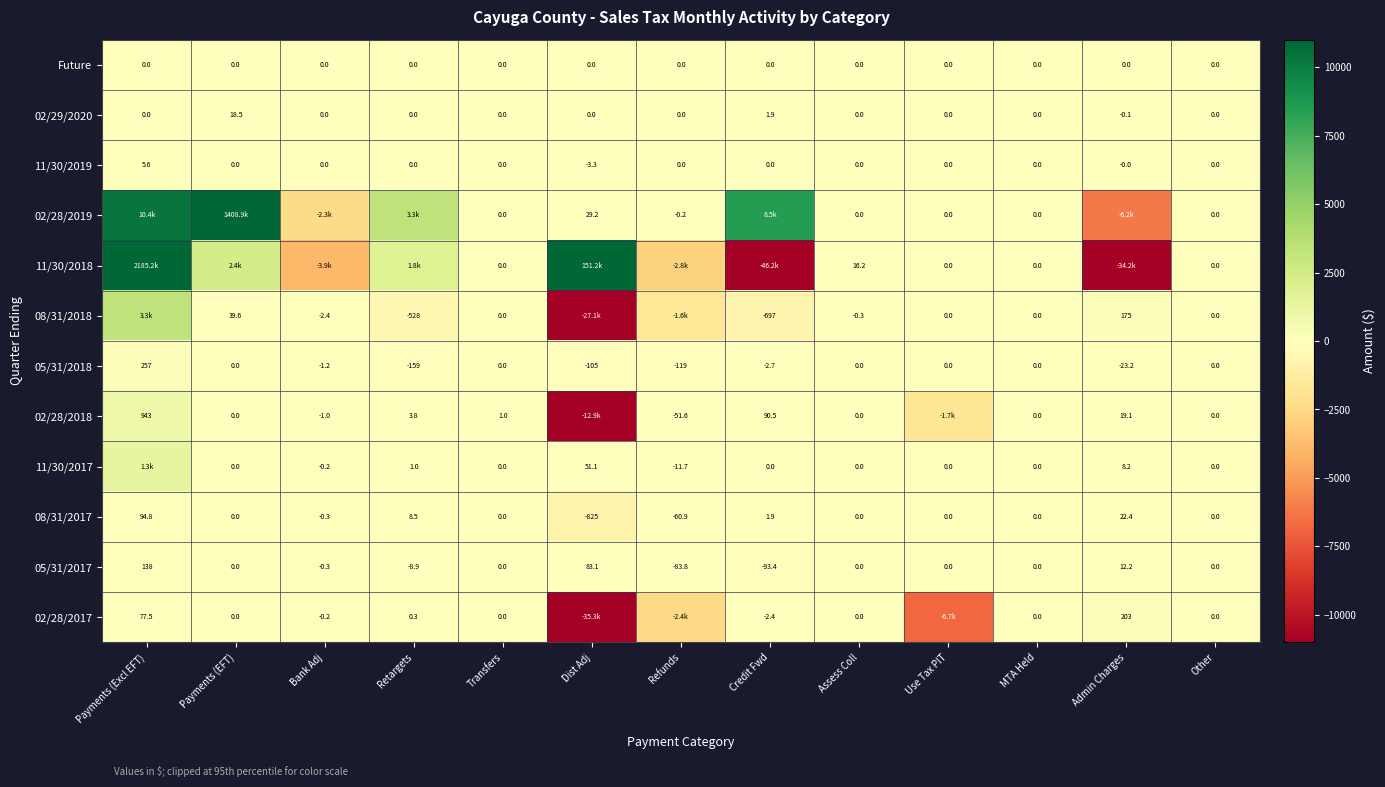

Where is 08/31/2017 nearest to the value -365?

Refunds